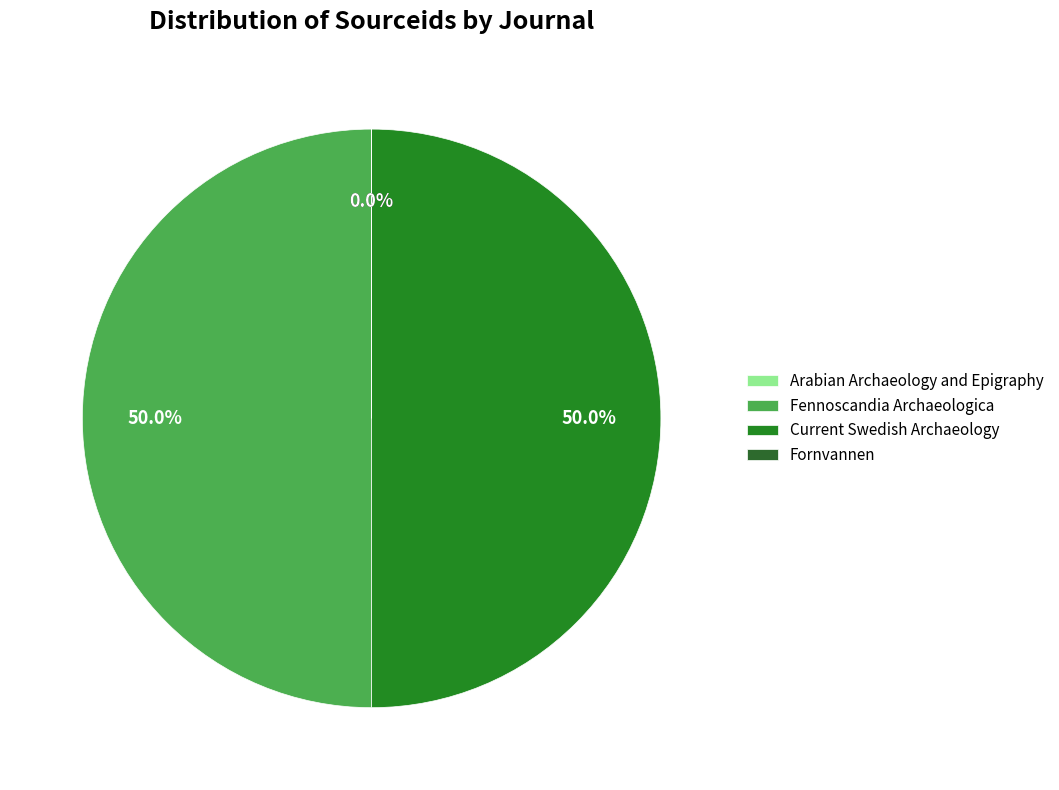

Does any single category account for the majority?

No